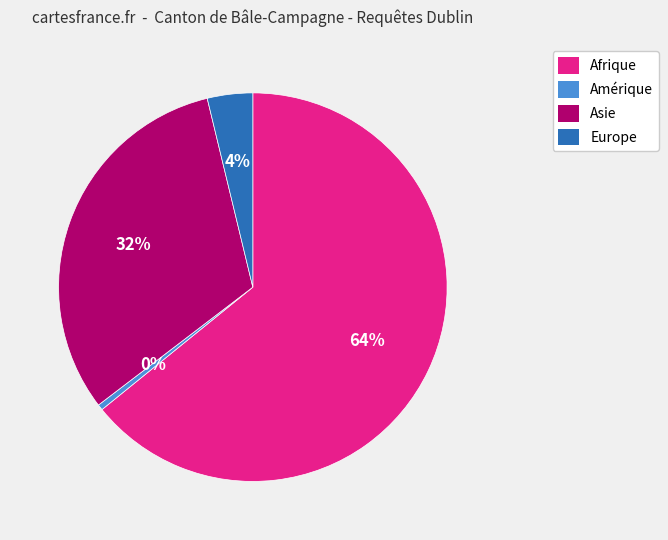

Do Asie and Amérique together represent more than half of the pie?

No